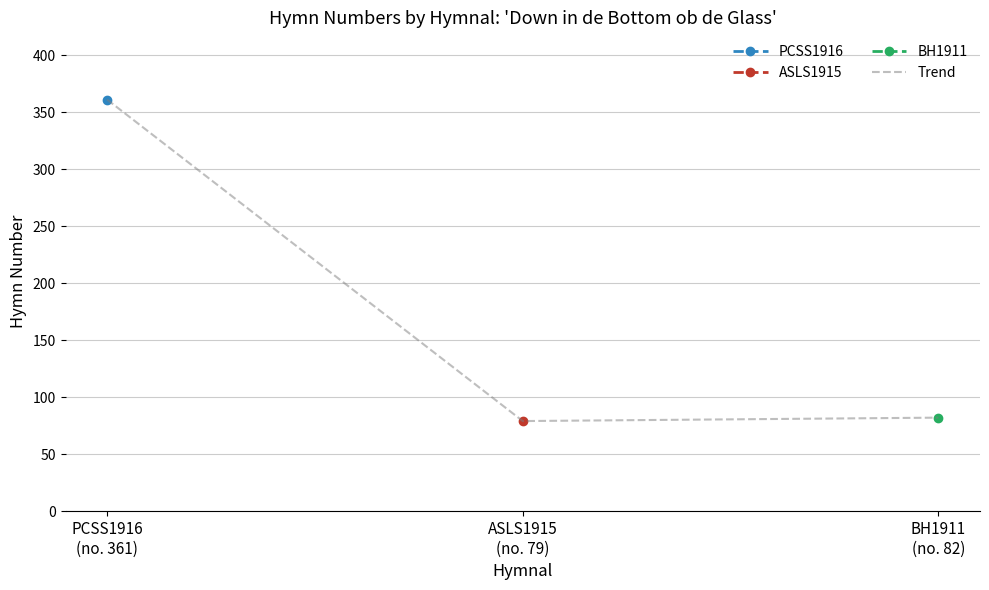

What is the difference between the maximum and minimum values?

282